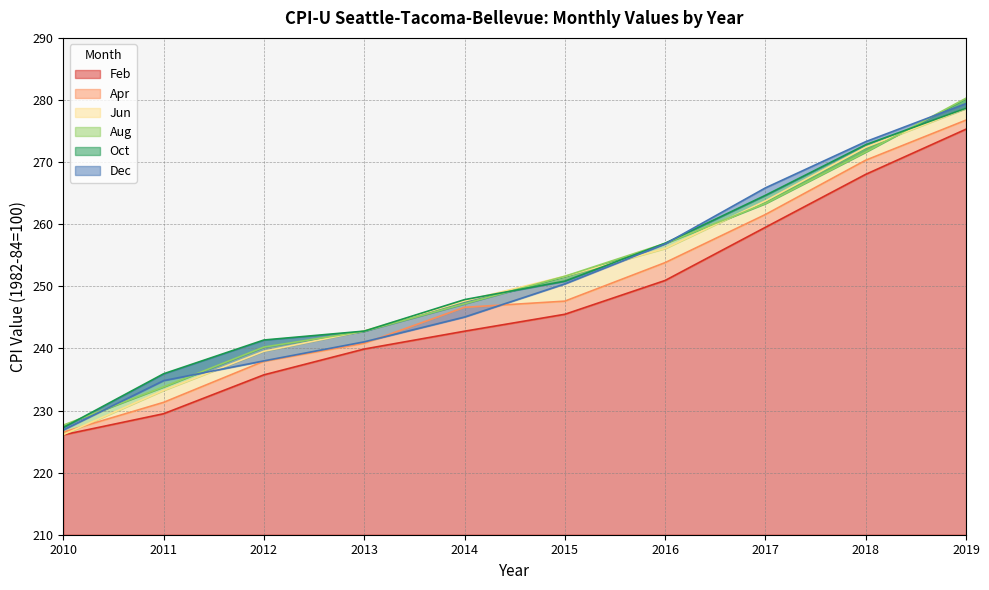

True or false: Apr has more than 0 interior local peaks.

False